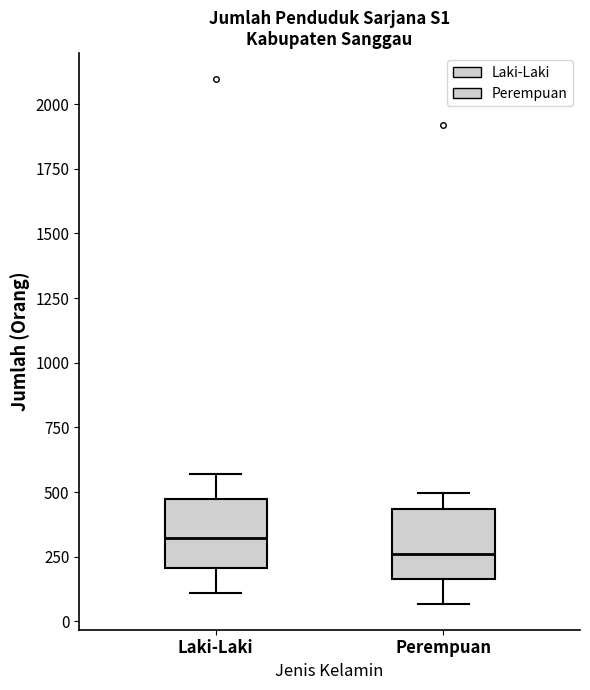

Where does the upper whisker of the box for Laki-Laki end on the y-axis? The values are not printed on the chart, so give them approximately, as read against the axis.

550